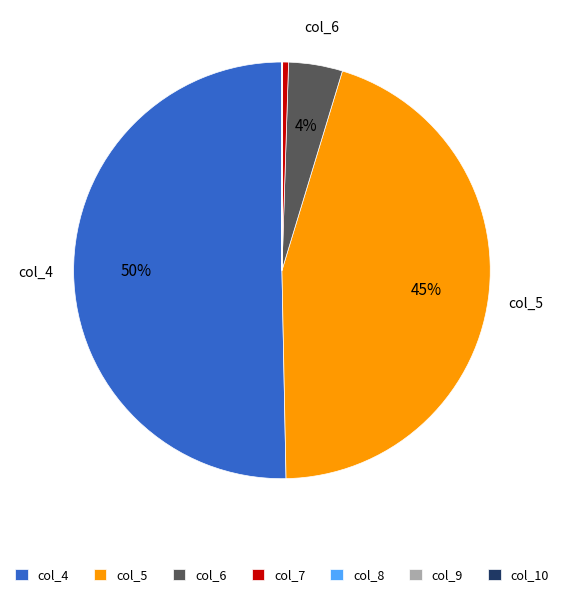

Between col_7 and col_5, which is larger?

col_5